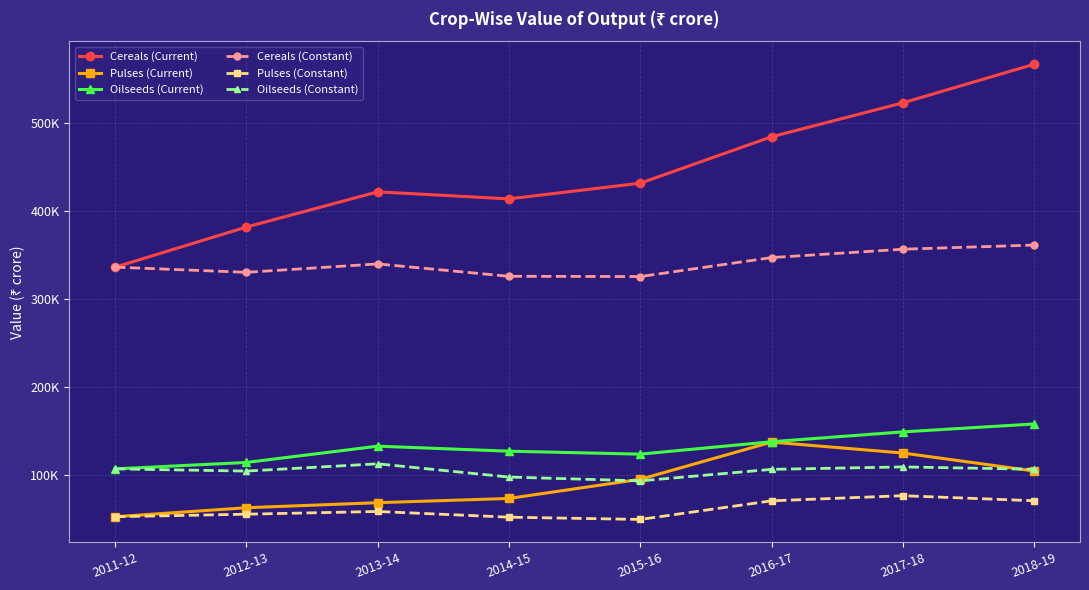

What are all the series names shown in the legend?

Cereals (Current), Pulses (Current), Oilseeds (Current), Cereals (Constant), Pulses (Constant), Oilseeds (Constant)